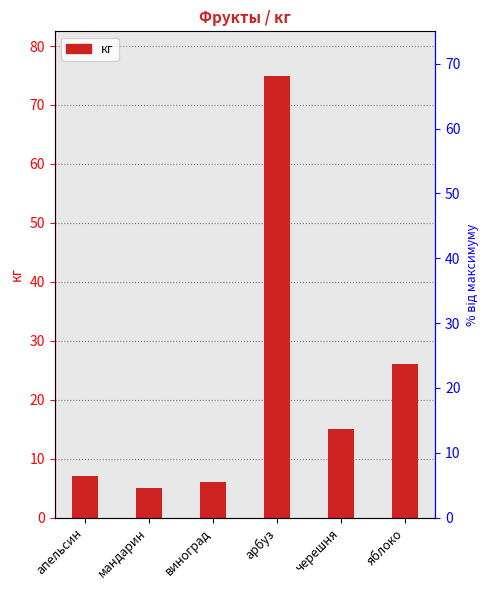

Reading left to right, transcribe all the data shown in this chart.

апельсин=7	мандарин=5	виноград=6	арбуз=75	черешня=15	яблоко=26